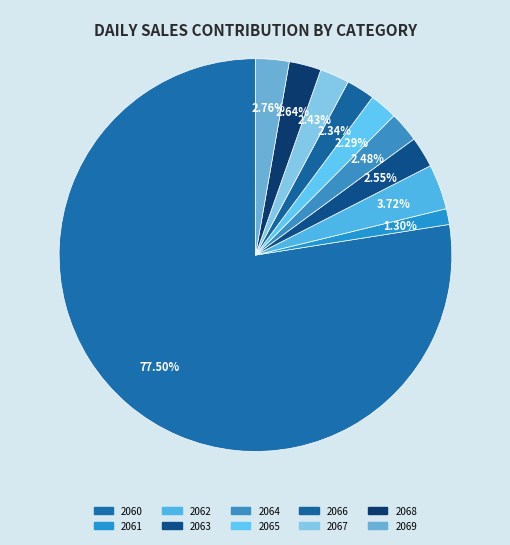

Is 2062 the majority of the pie?

No